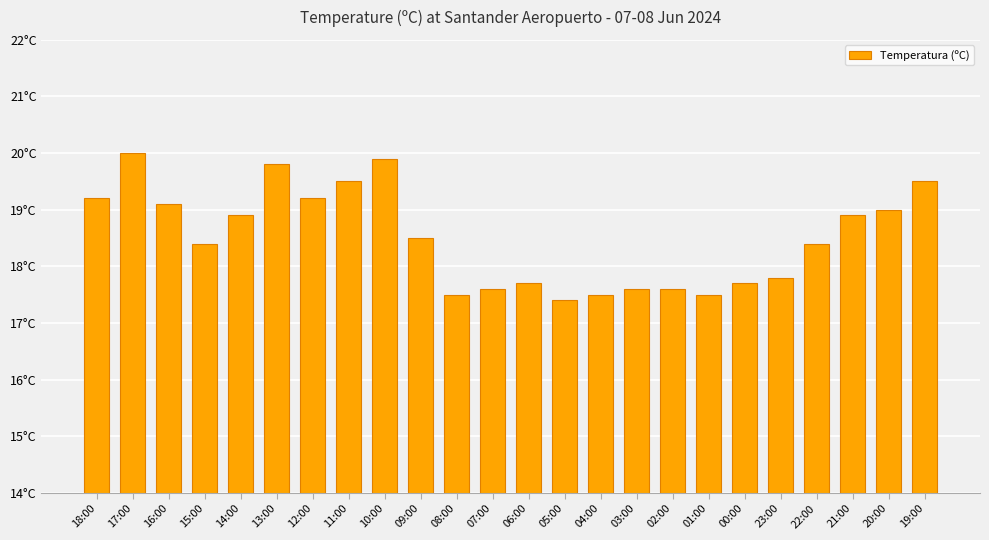

What is the change in value from 18:00 to 03:00?

-1.6